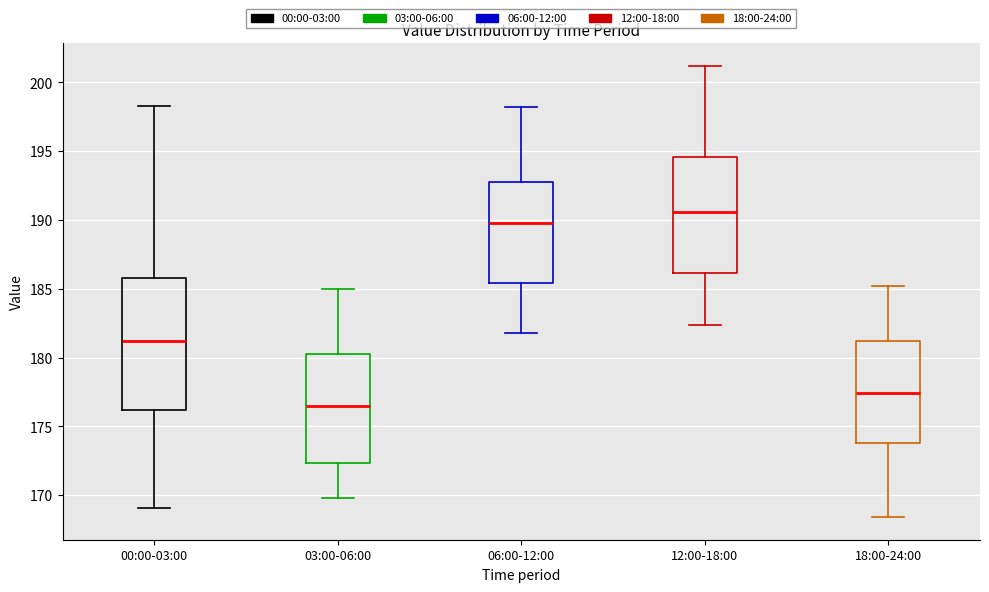

Reading left to right, read every box against the y-axis: the position of its median line, the range the box covers, and the ends of its whiskers. The values are not printed on the chart, so give them approximately, as read against the axis.

00:00-03:00: median 181.0, box 176.0 to 186.0, whiskers 169.0 to 198.5
03:00-06:00: median 176.5, box 172.5 to 180.5, whiskers 170.0 to 185.0
06:00-12:00: median 190.0, box 185.5 to 193.0, whiskers 182.0 to 198.0
12:00-18:00: median 190.5, box 186.0 to 194.5, whiskers 182.5 to 201.0
18:00-24:00: median 177.5, box 174.0 to 181.0, whiskers 168.5 to 185.0